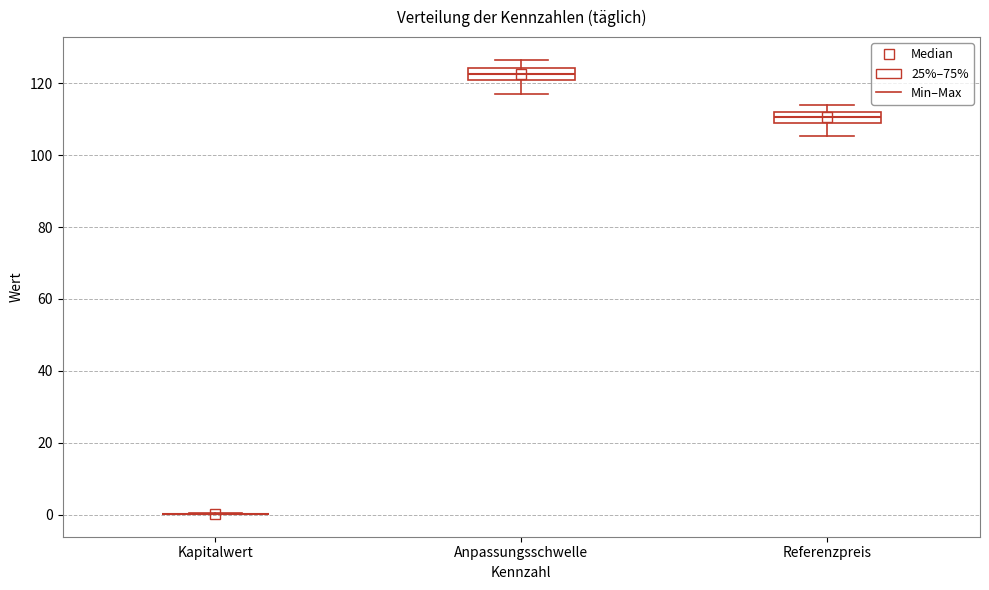

Reading left to right, read every box against the y-axis: the position of its median line, the range the box covers, and the ends of its whiskers. The values are not printed on the chart, so give them approximately, as read against the axis.

Kapitalwert: box collapsed to a line at 0, whiskers 0 to 0
Anpassungsschwelle: median 122, box 120 to 124, whiskers 118 to 126
Referenzpreis: median 110, box 108 to 112, whiskers 106 to 114